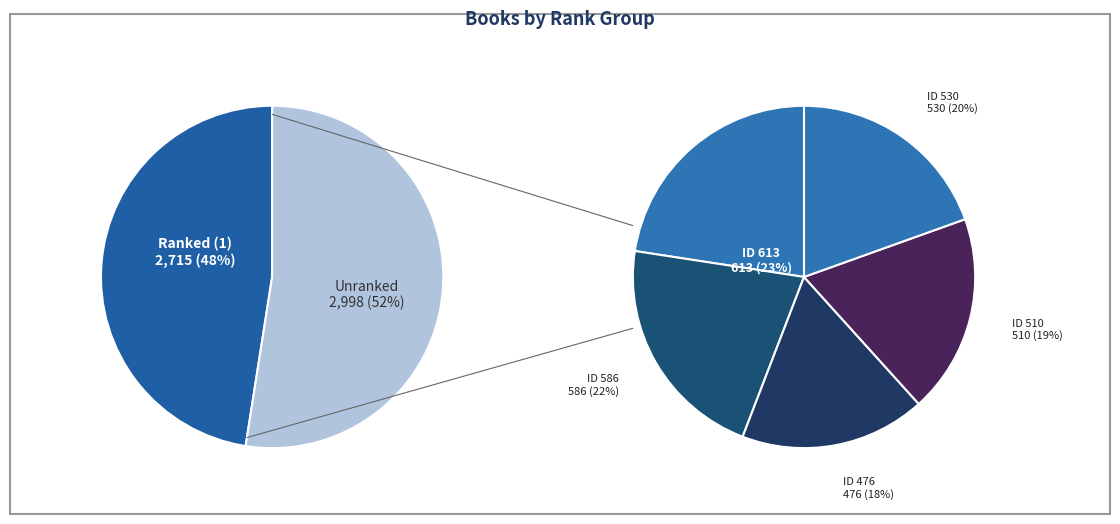

Combined, do 433 and 389 account for over 50%?

No